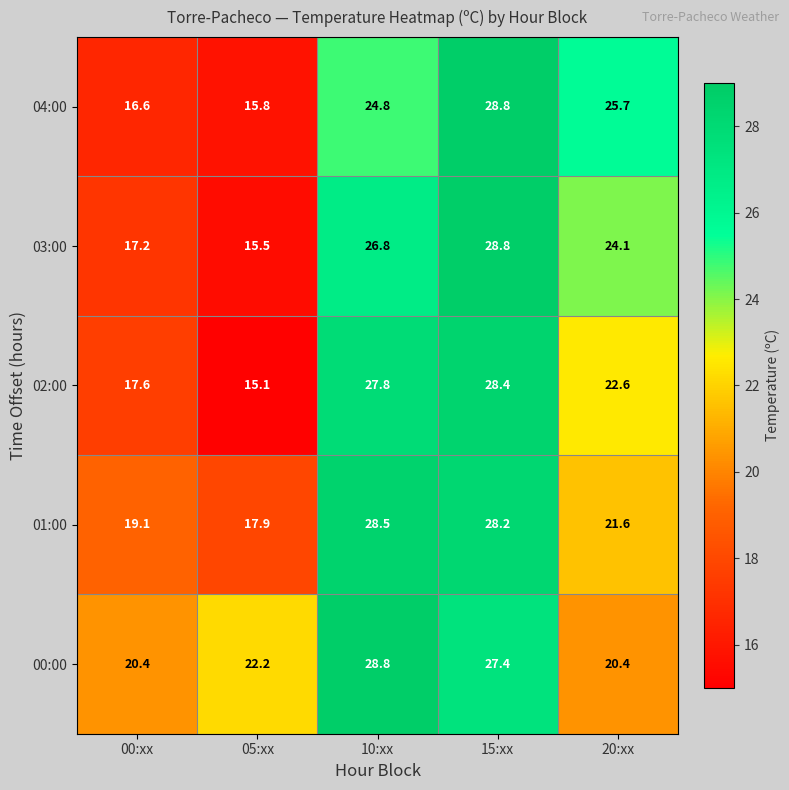

Which category has the lowest value in the 01:00 series?

05:xx